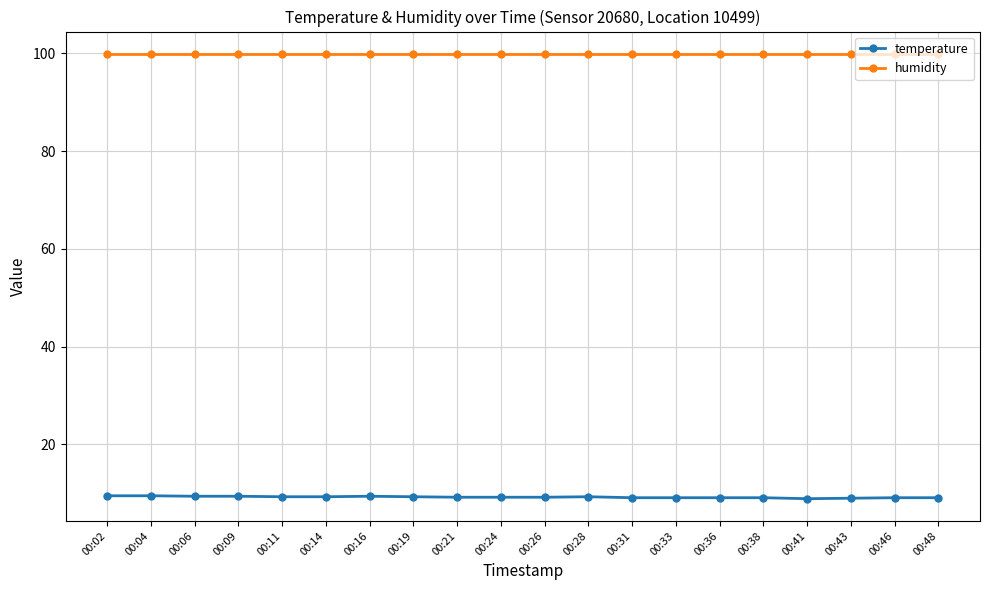

What is the sum of all temperature values?

184.5